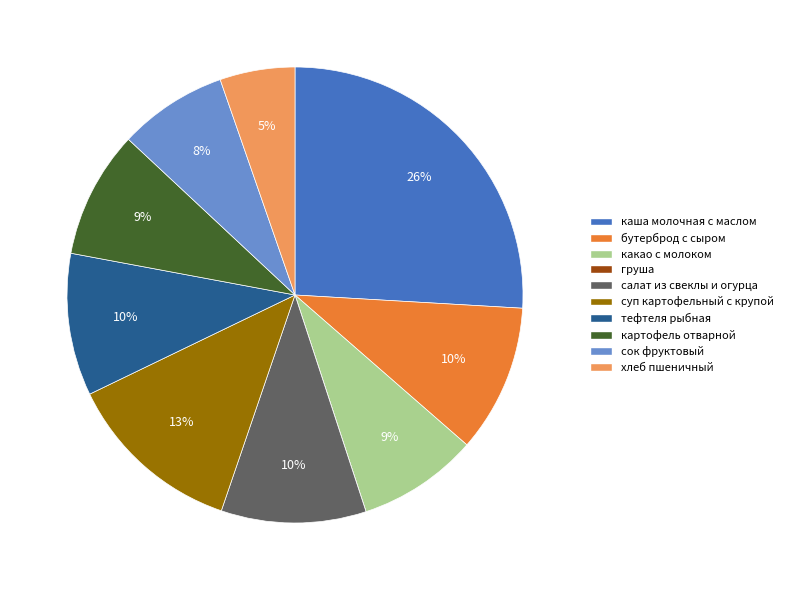

Which category has the biggest portion of the pie?

каша молочная с маслом